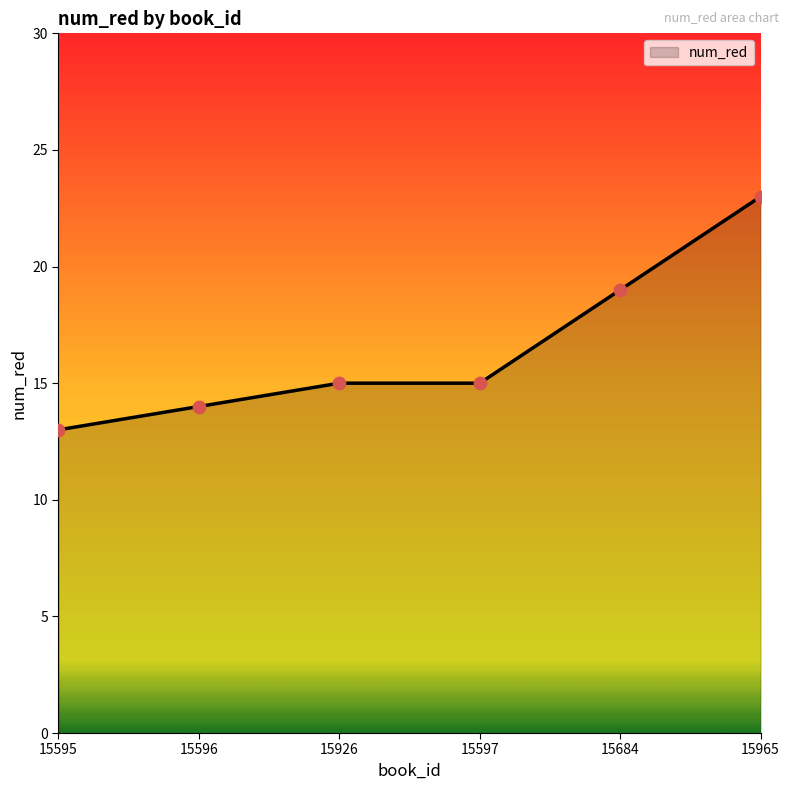

What is the change in value from 15597 to 15965?

+8